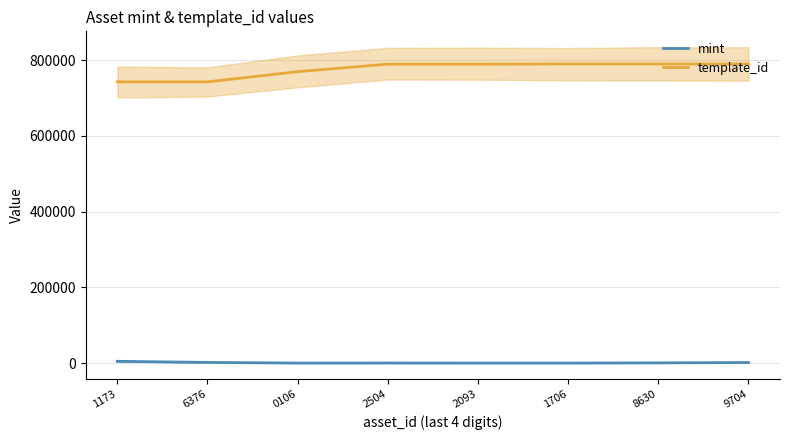

Which series changed the most between 6376 and 8630?

template_id